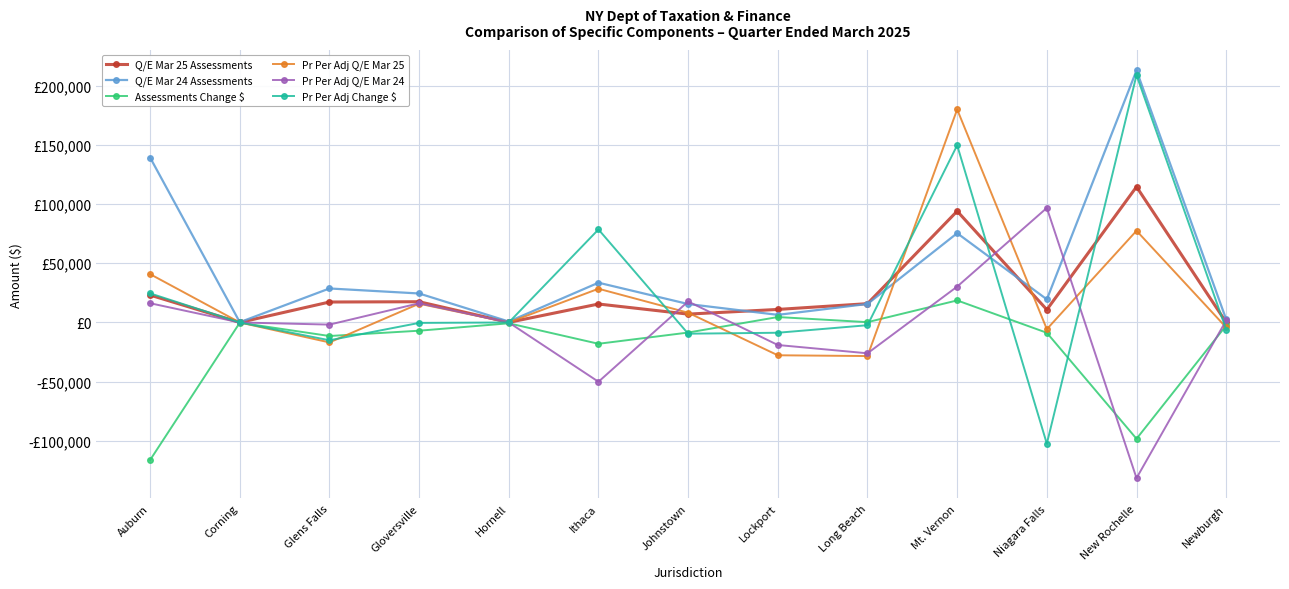

True or false: Assessments Change $ has a value of -98176.8 at New Rochelle.

True